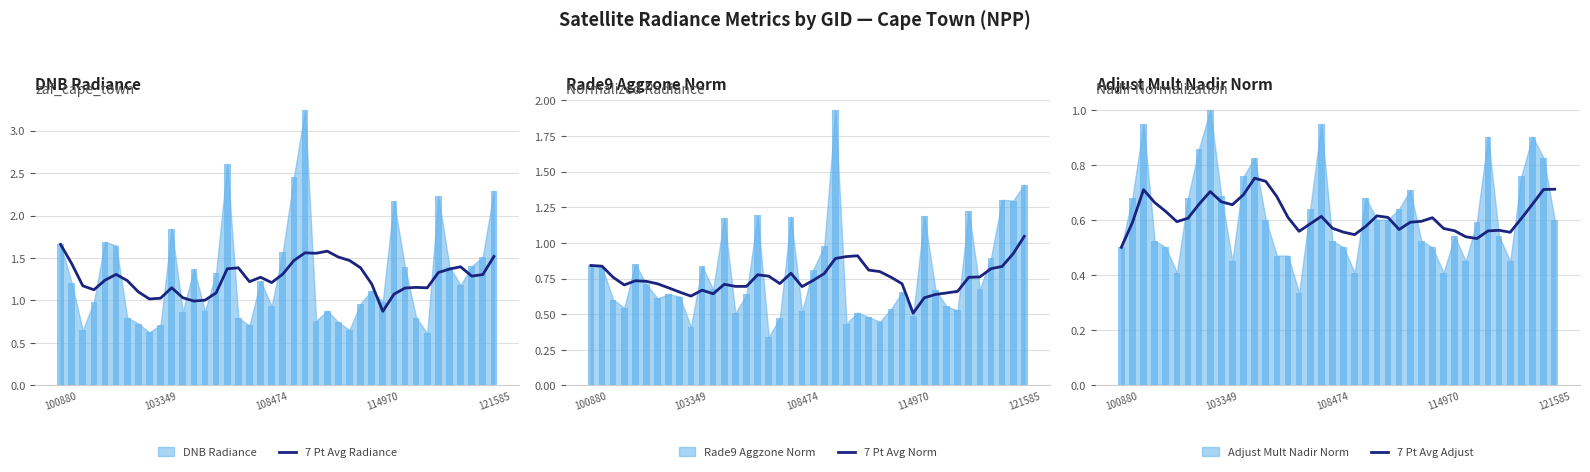

The value of 7 Pt Avg Radiance at 103349 is 1.0. True or false?

True